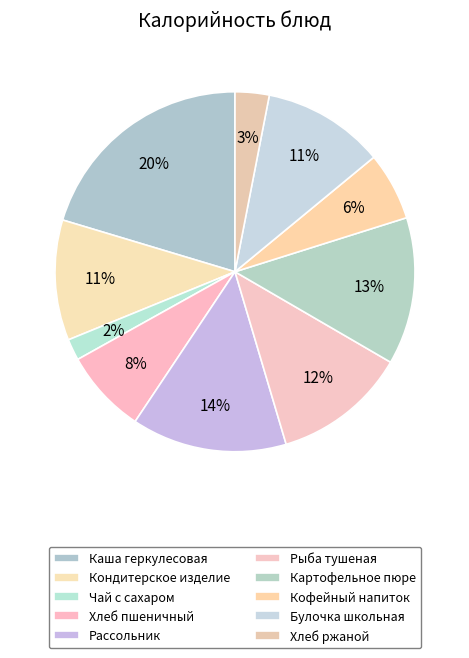

How many slices are in this pie chart?

10